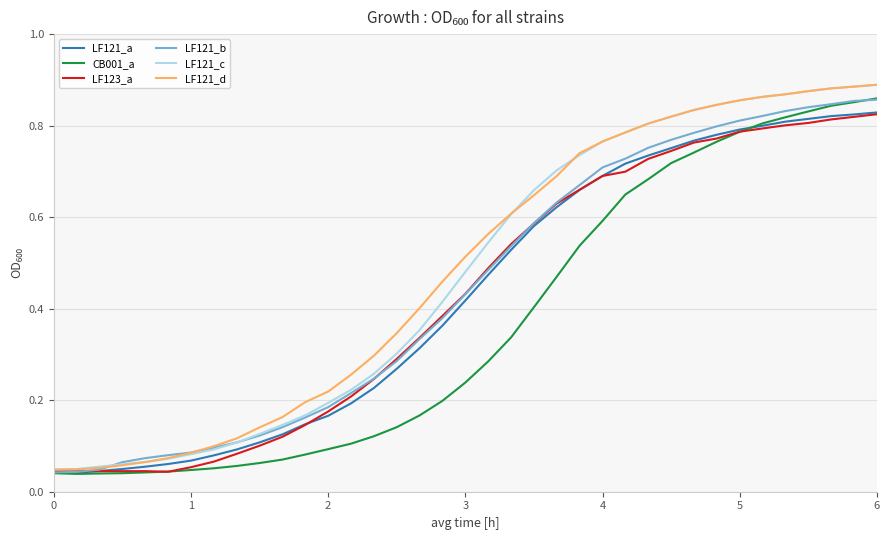

Does the chart display data point markers on the line(s)?

No